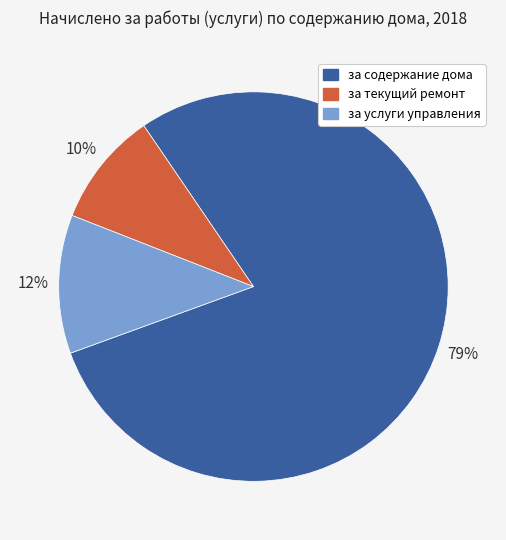

To the nearest percent, what percentage of the pie is за услуги управления?

12%